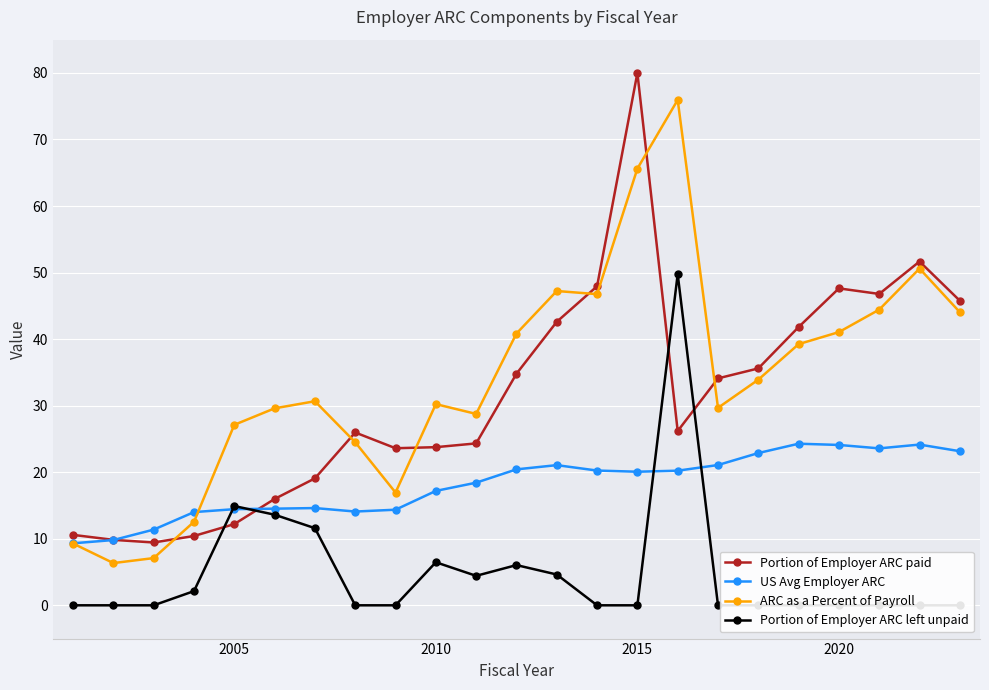

True or false: Portion of Employer ARC left unpaid and Portion of Employer ARC paid cross at least once.

True